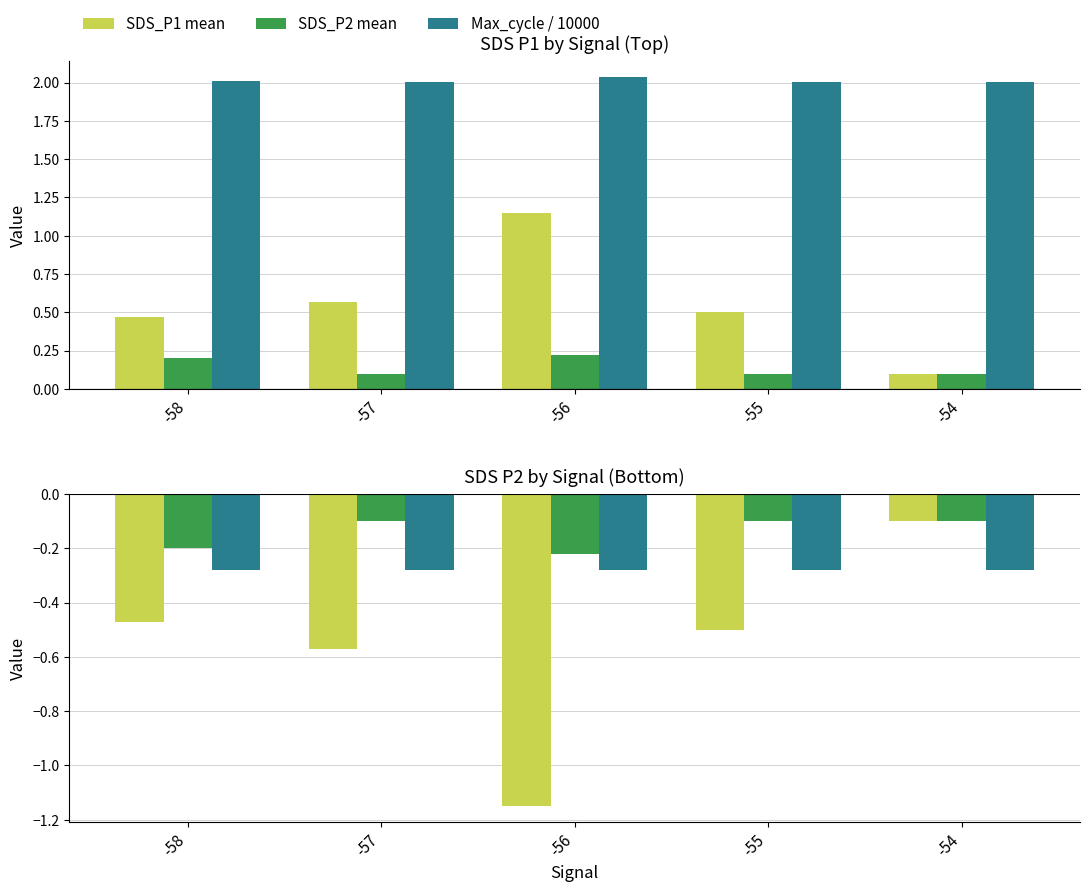

Is it true that SDS_P1 mean equals 0.1 at -54?

True